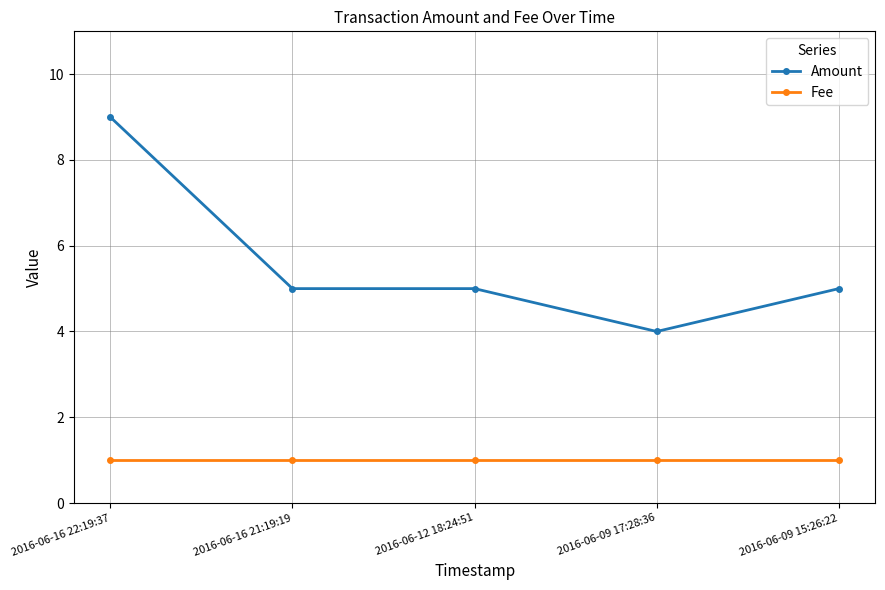

Which label corresponds to the largest value in the chart?

2016-06-16 22:19:37